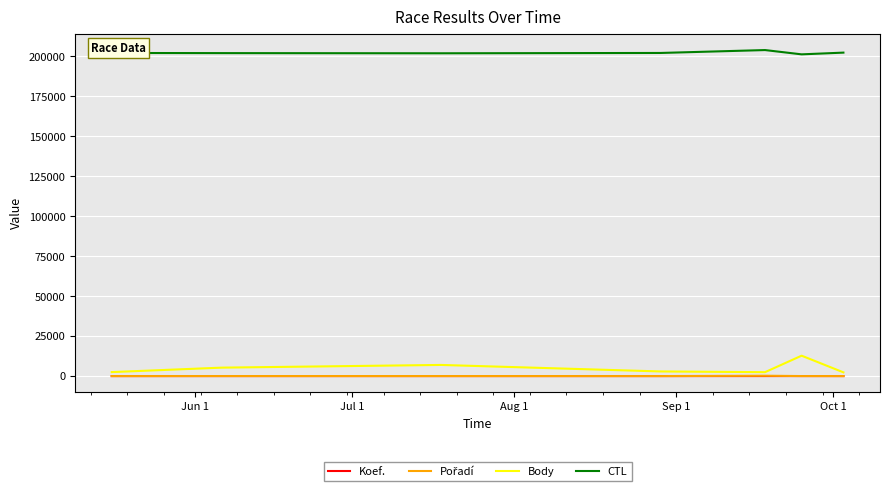

Which series has the largest total across all categories?

CTL